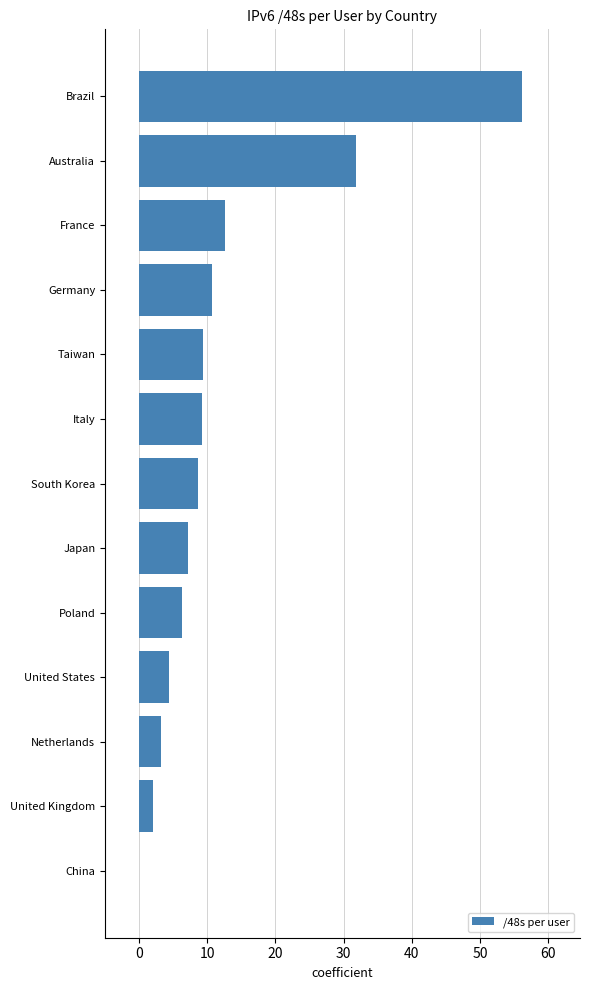

How many series are shown in this chart?

1